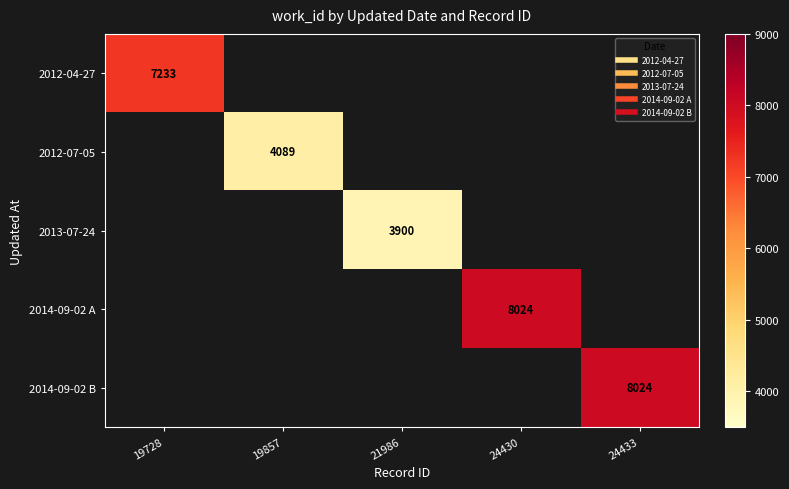

At how many categories does at least one series exceed 7747?

2